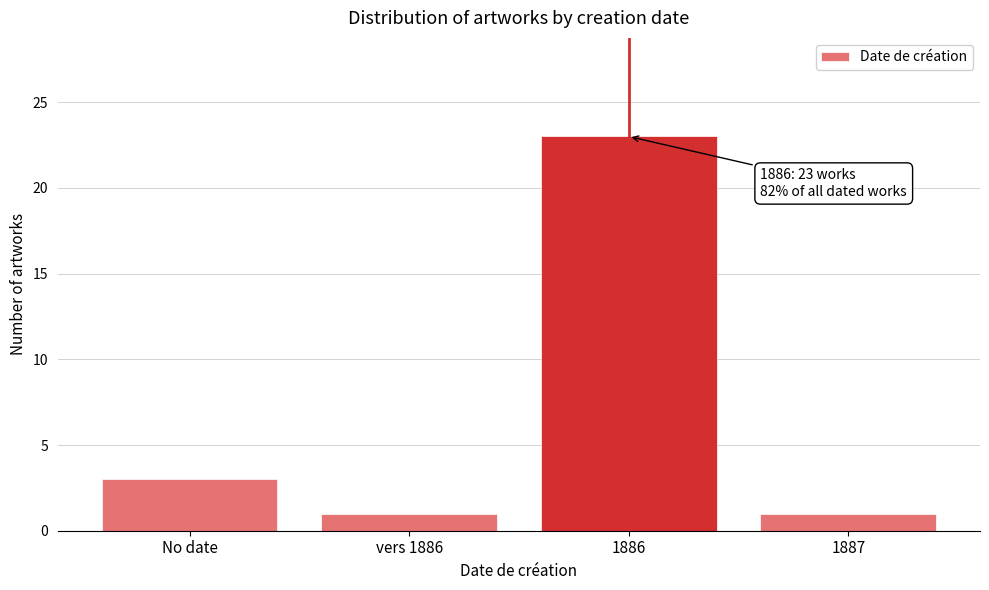

Reading left to right, list all the values displayed in this chart.

3	1	23	1